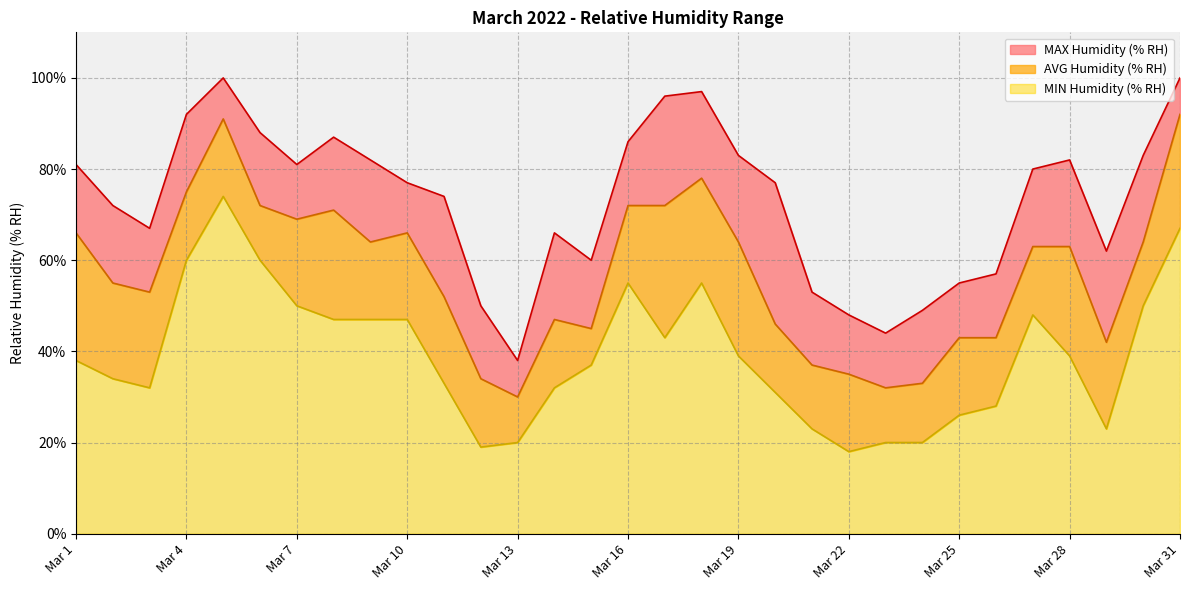

What is the average value of the MIN Humidity (% RH) series?

39